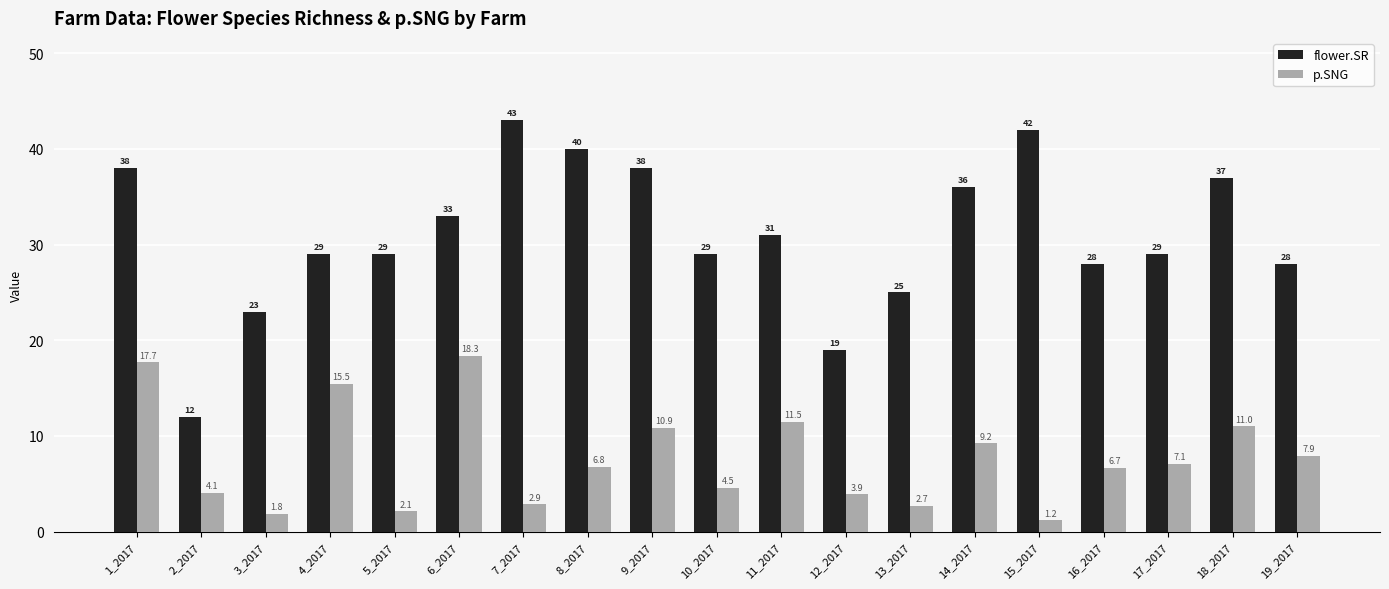

Does the chart contain stacked bars?

No